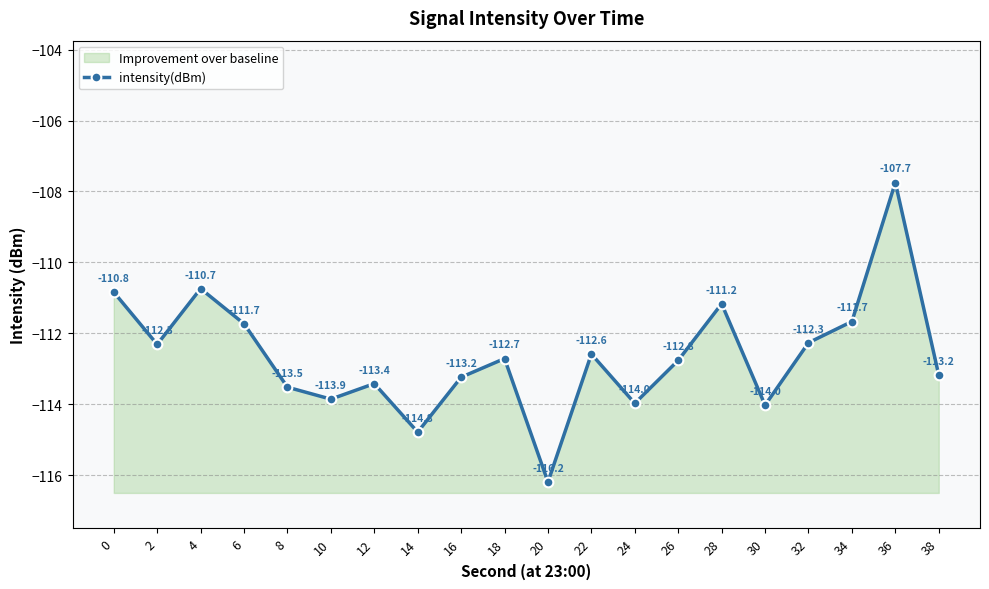

What is the change in value from 0 to 6?

-0.9